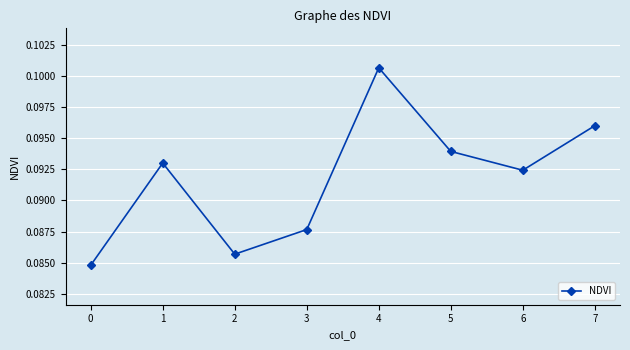

How many values are between 0 and 1?

8